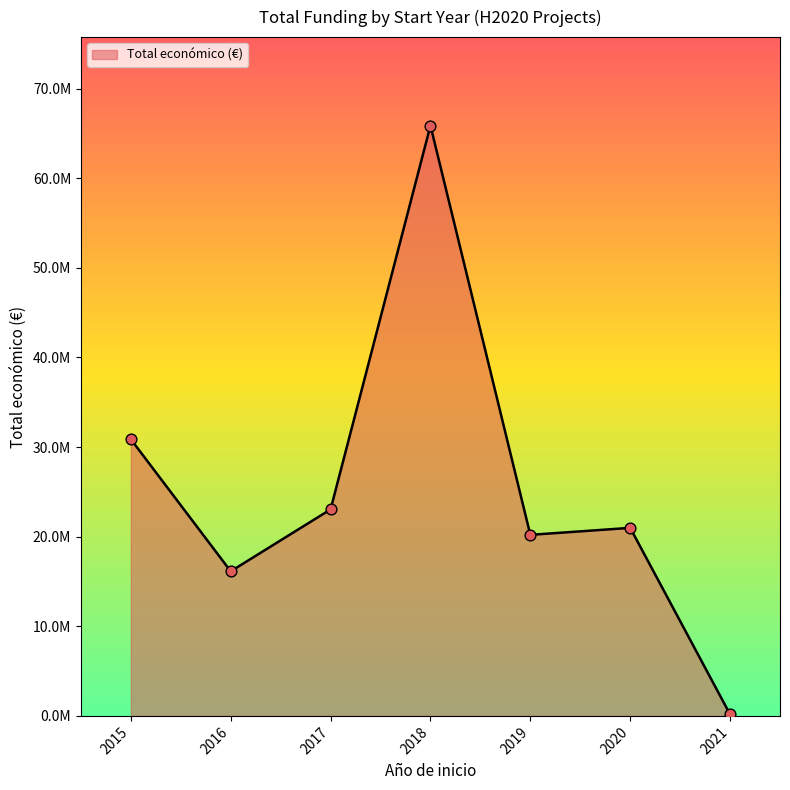

Does the chart have visible grid lines?

No